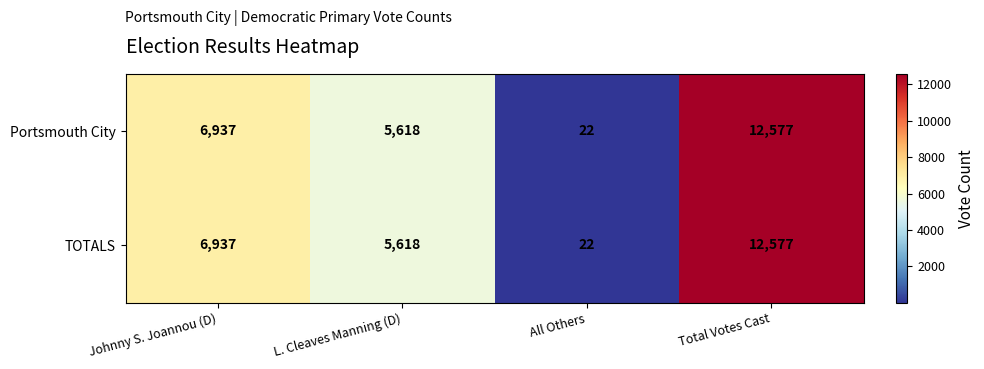

What is the difference between the second highest and second lowest values in the Portsmouth City series?

1319